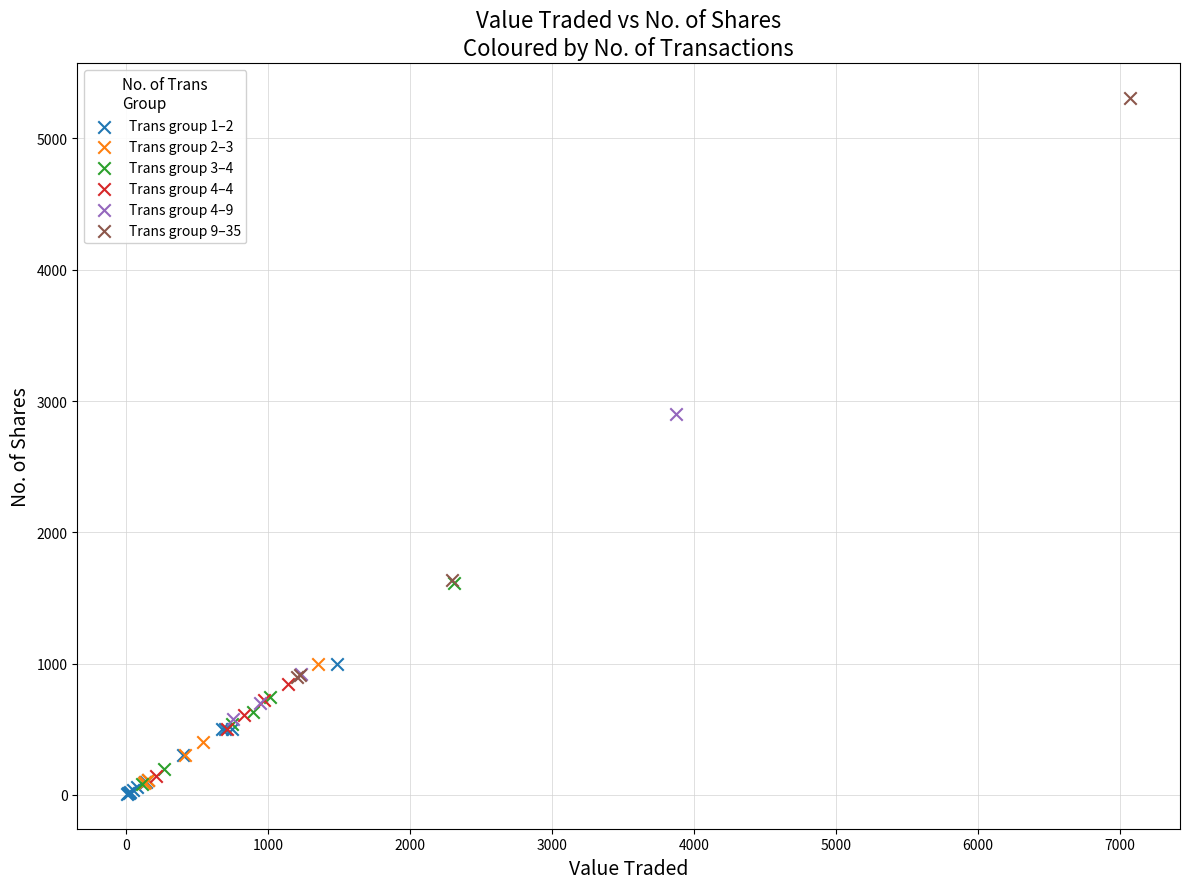

Which series has the largest Y range (max minus min)?

Trans group 9–35